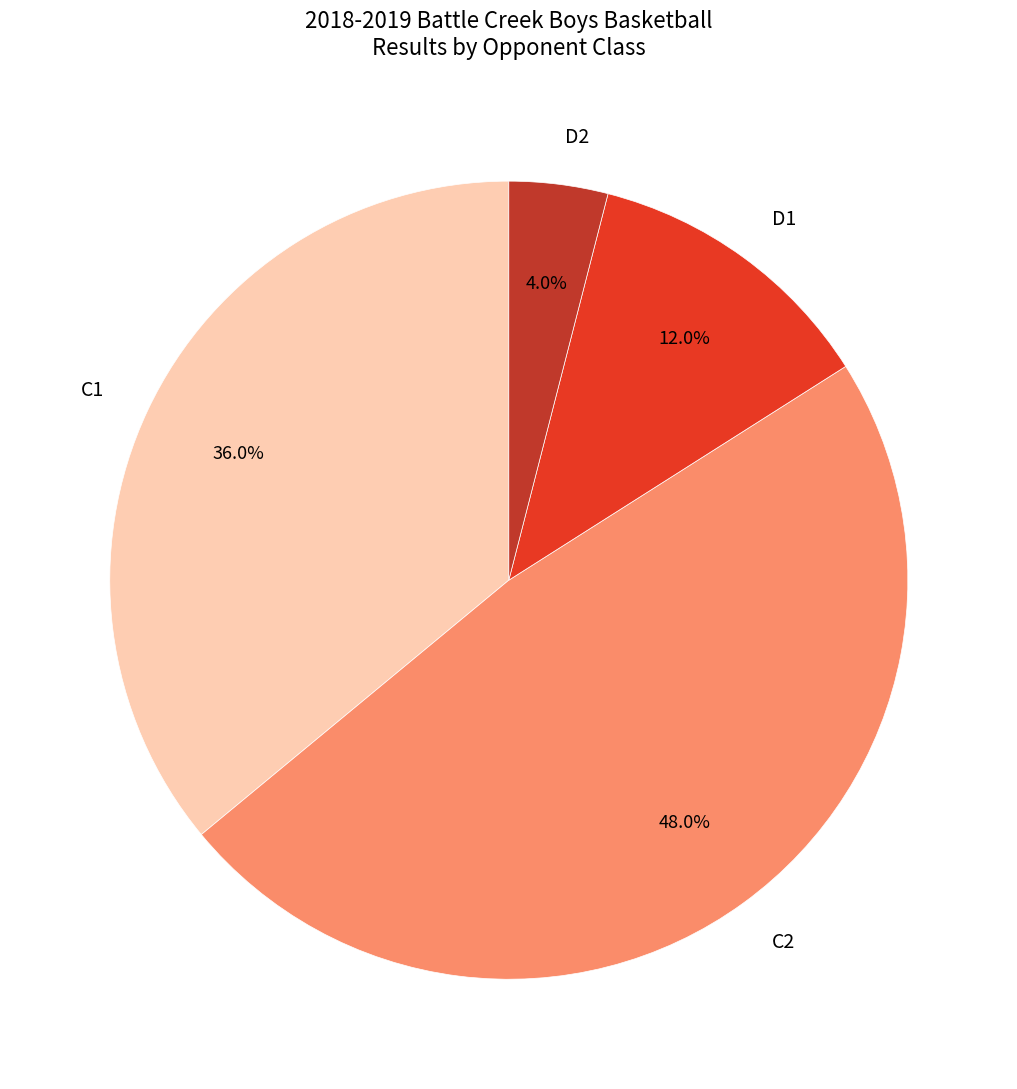

Which slice is the smallest?

D2